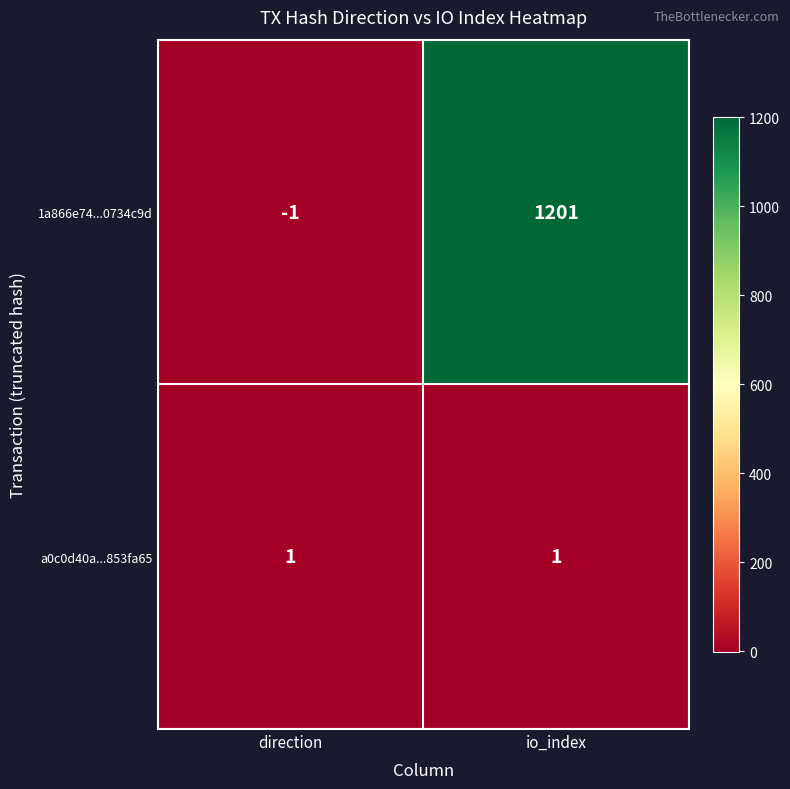

What is the sum of all 1a866e74...0734c9d values?

1200